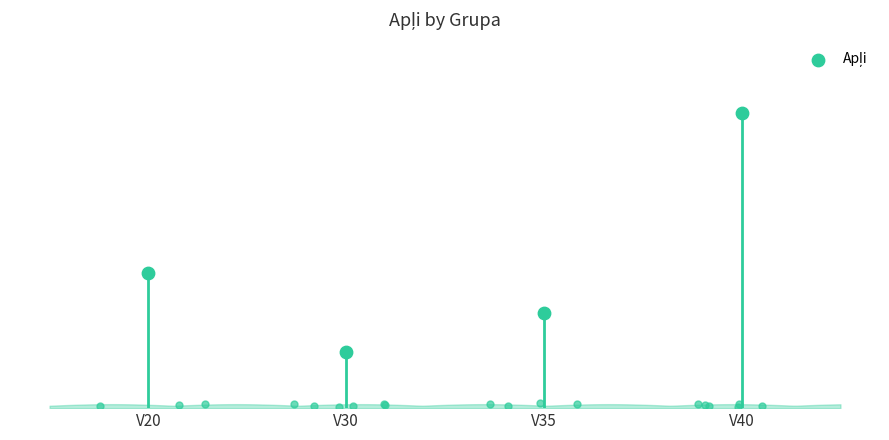

What is the change in value from V30 to V40?

+30